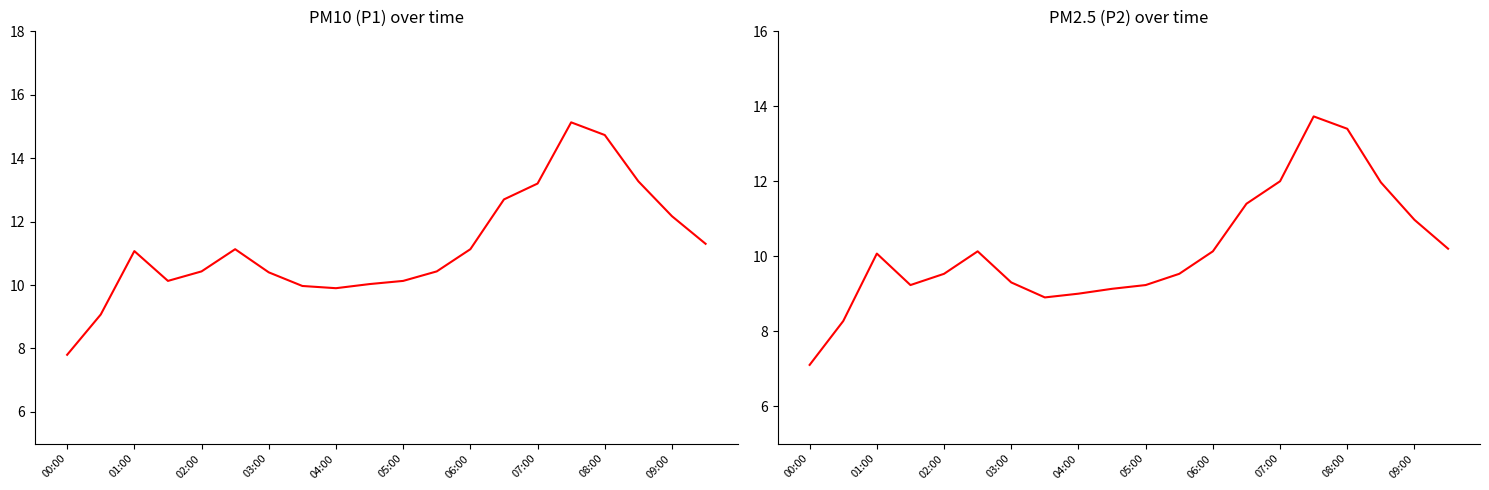

What is the difference between the maximum and minimum values in the P1 series?

7.3